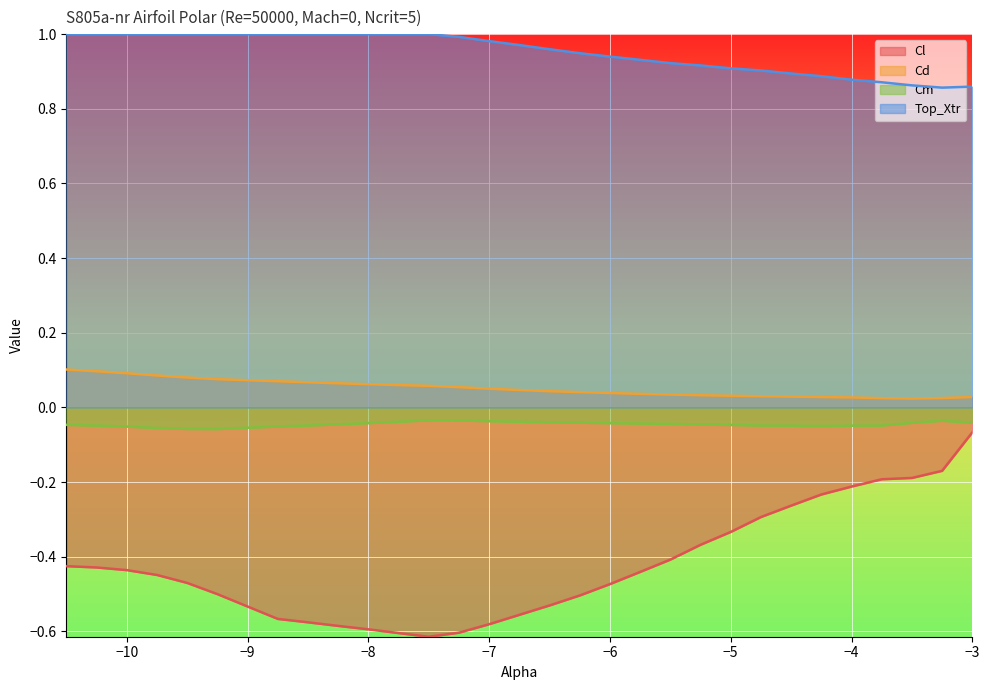

What is the lowest value of the Top_Xtr series?

0.9